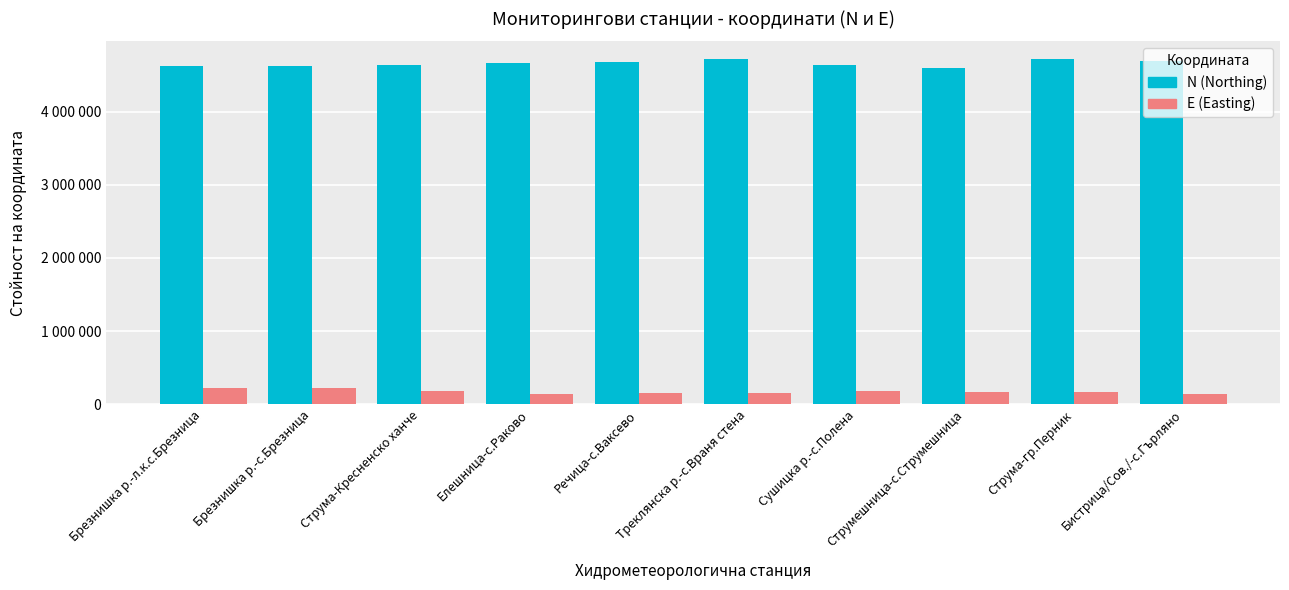

What is the highest value of the E (Easting) series?

221555.3